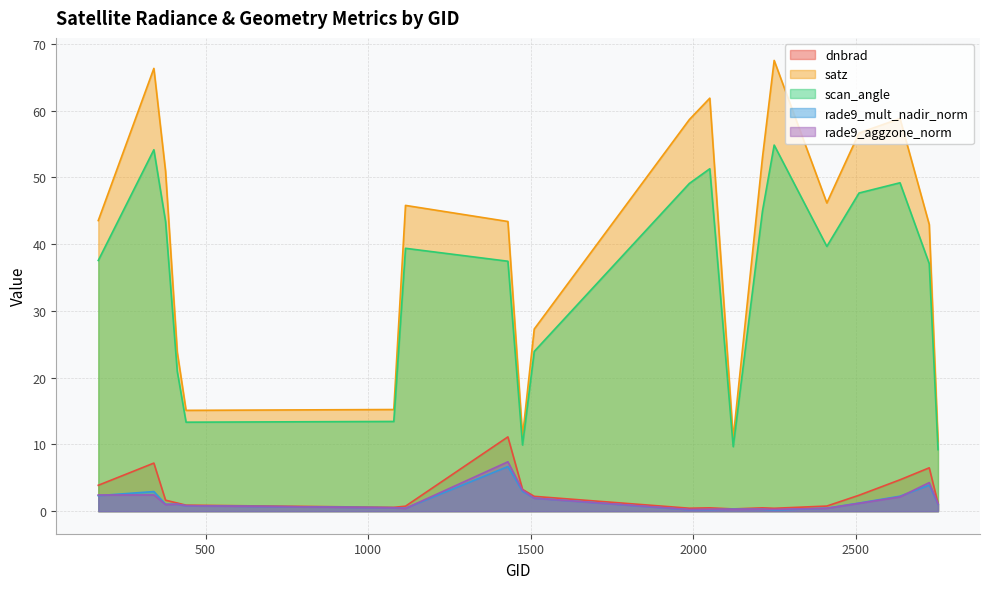

Reading right to left, transcribe all the data shown in this chart.

dnbrad: 1.2	6.5	4.7	2.4	0.8	0.4	0.5	0.3	0.5	0.4	2.2	3.3	11.1	0.7	0.6	0.9	1.2	1.6	7.2	3.9
satz: 10.4	42.9	58.8	56.7	46.2	67.5	53.0	10.9	61.9	58.7	27.3	11.2	43.4	45.8	15.2	15.1	23.8	50.9	66.3	43.5
scan_angle: 9.2	37.1	49.2	47.7	39.7	54.8	45.0	9.7	51.3	49.1	23.9	9.9	37.4	39.4	13.4	13.3	20.9	43.4	54.1	37.6
rade9_mult_nadir_norm: 1.1	3.9	2.2	1.2	0.5	0.2	0.3	0.3	0.2	0.2	2.0	3.0	6.7	0.4	0.5	0.8	1.0	1.0	2.9	2.3
rade9_aggzone_norm: 1.1	4.3	2.1	1.2	0.4	0.3	0.3	0.3	0.3	0.2	2.0	3.2	7.4	0.4	0.5	0.8	1.0	1.0	2.4	2.4